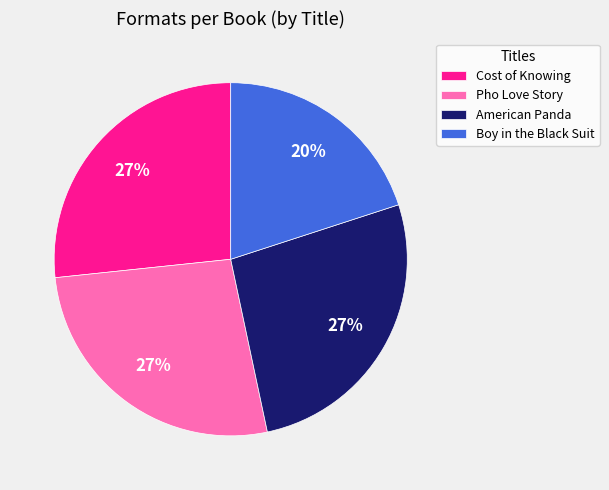

Do Boy in the Black Suit and American Panda together represent more than half of the pie?

No